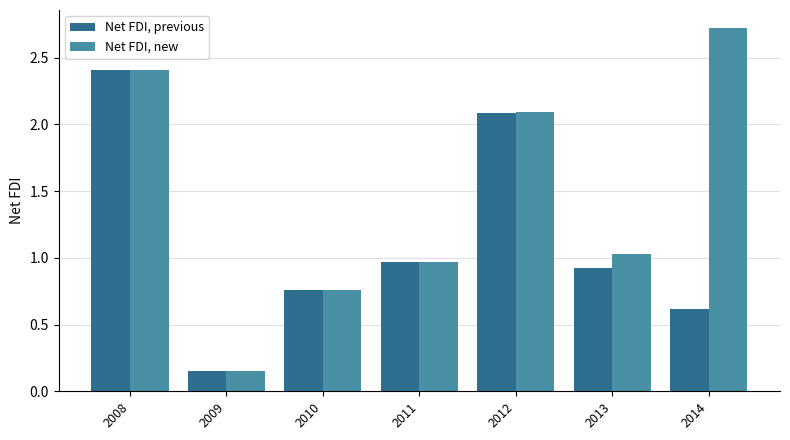

What is the average value of the Net FDI, new series?

1.4